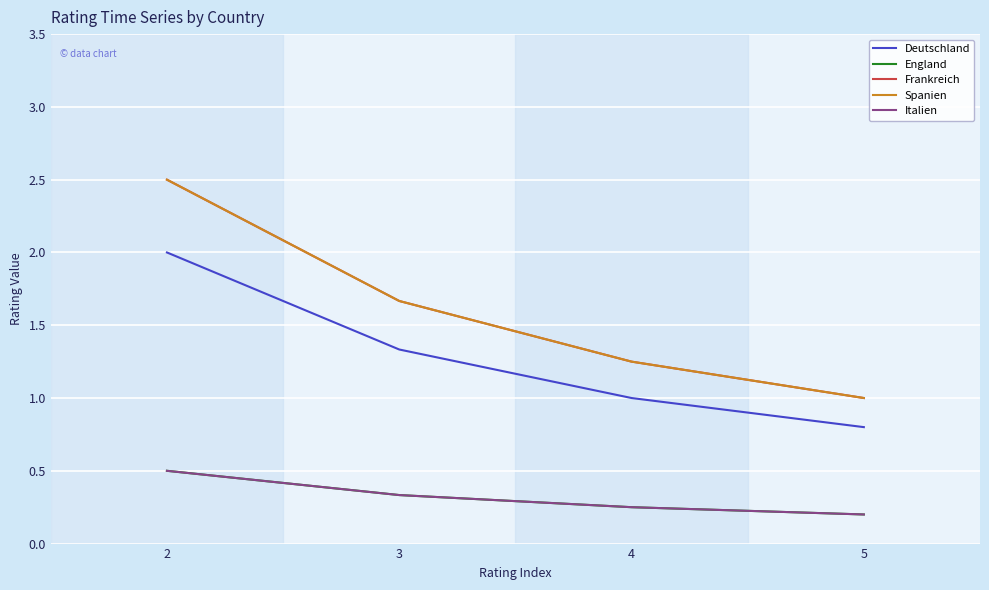

What is the sum of the Deutschland values at 5 and 4?

1.8